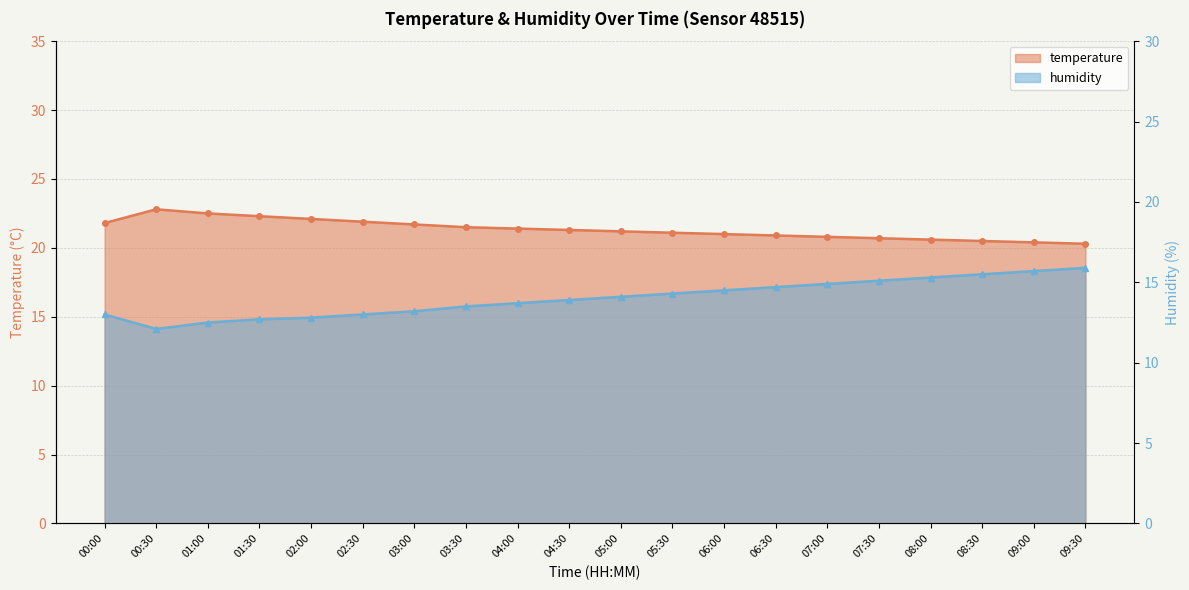

The value of humidity at 07:30 is 15.1. True or false?

True